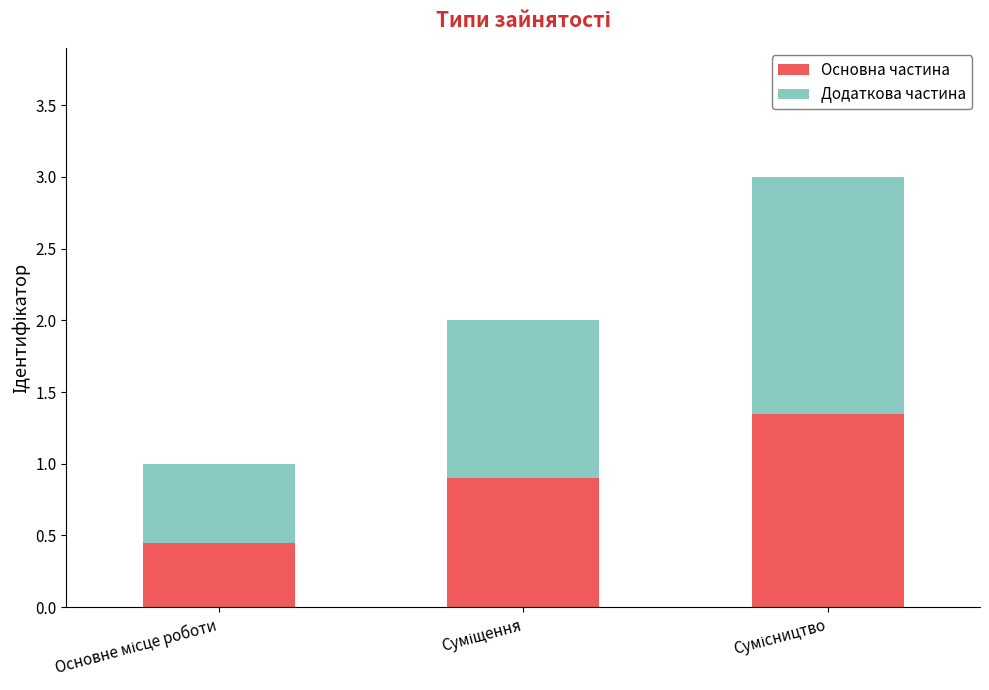

What are all the series names shown in the legend?

Основна частина, Додаткова частина